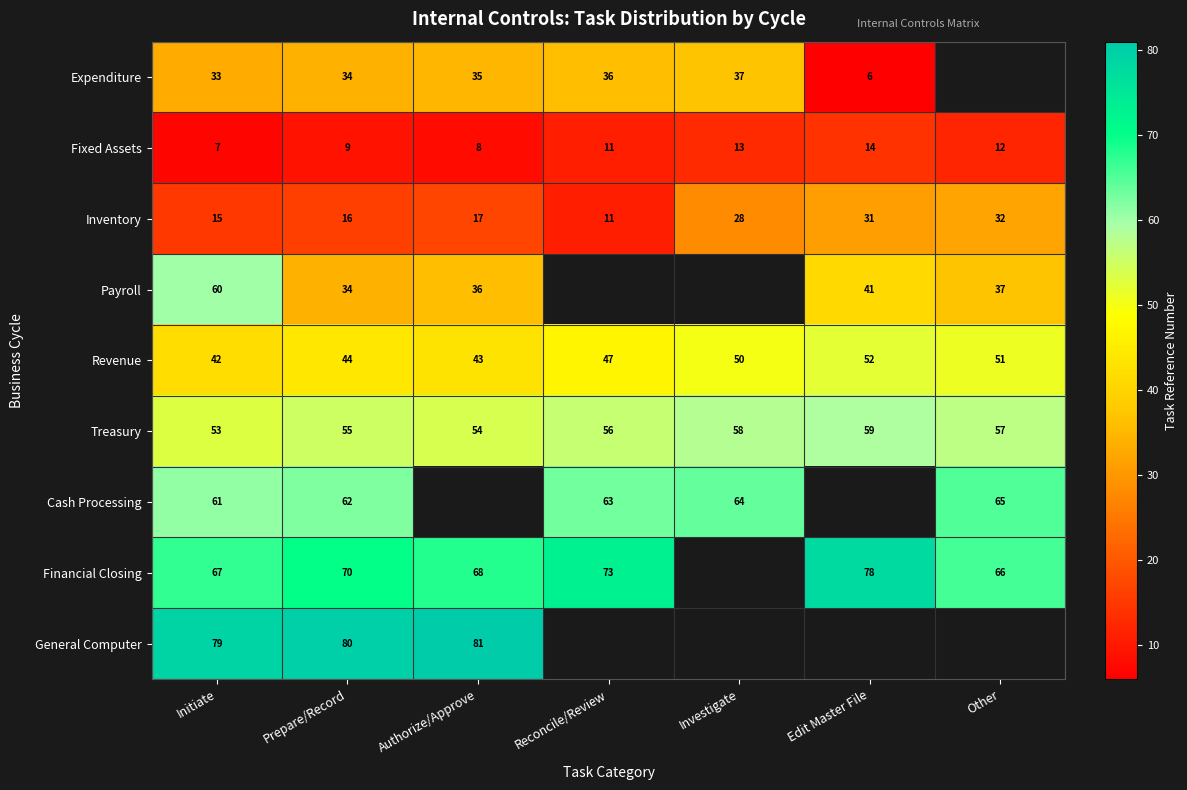

List the labels in order of Inventory value, smallest first.

Reconcile/Review, Initiate, Prepare/Record, Authorize/Approve, Investigate, Edit Master File, Other